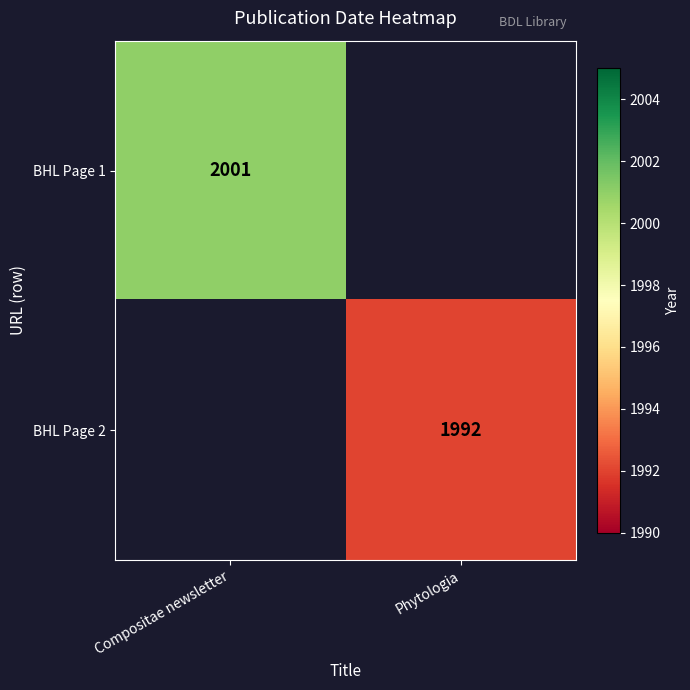

True or false: BHL Page 2 has a value of 1240.5 at Phytologia.

False